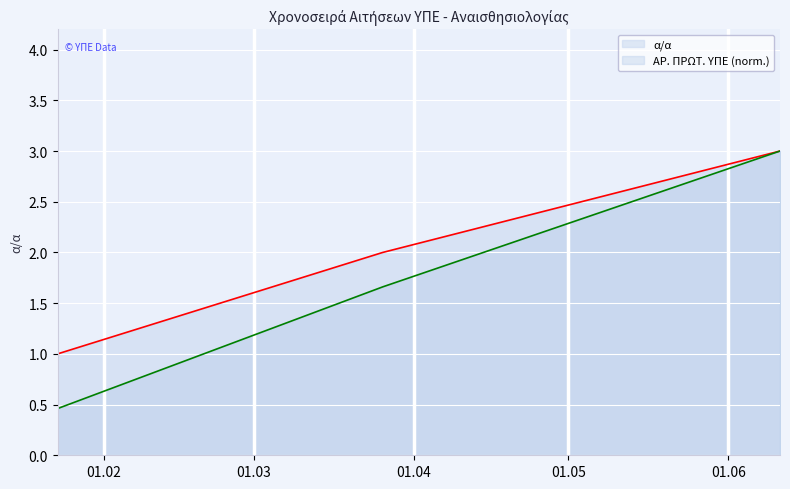

Count the number of data series in this chart.

2